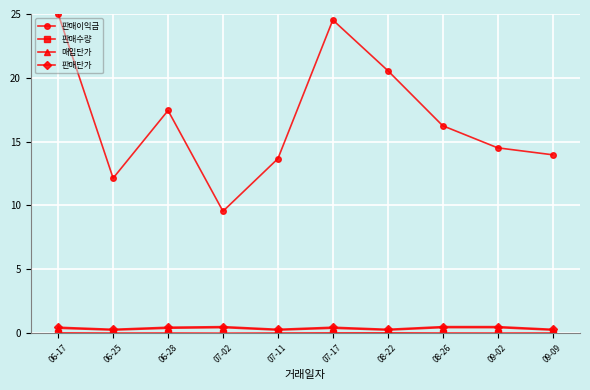

At which category does 판매이익금 reach its first local valley?

06-25